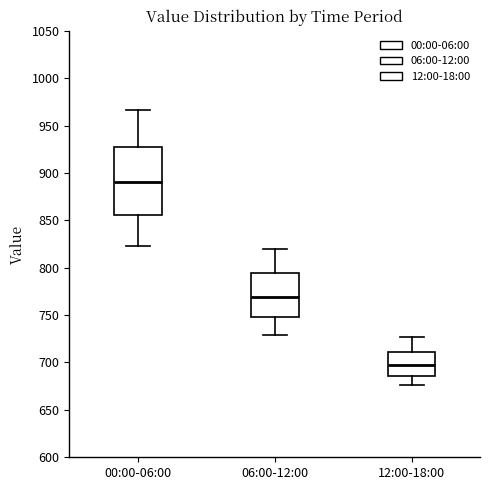

Reading left to right, transcribe this box plot: for each box, give where its median line is, the range the box spans, and where its two whiskers end, as read against the y-axis. The values are not printed on the chart, so give them approximately, as read against the axis.

00:00-06:00: median 890, box 855 to 925, whiskers 820 to 965
06:00-12:00: median 770, box 750 to 795, whiskers 730 to 820
12:00-18:00: median 695, box 685 to 710, whiskers 675 to 725